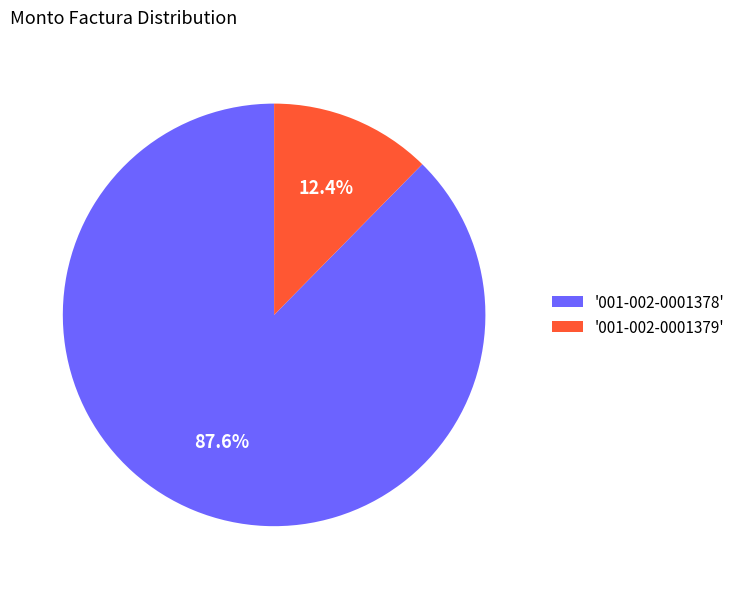

How many slices are in this pie chart?

2